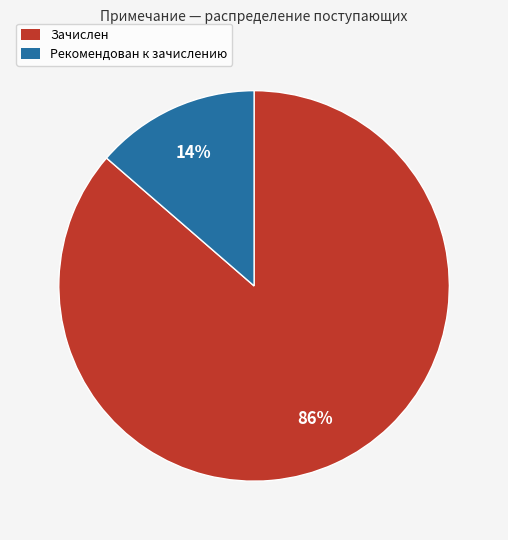

What percentage is the Зачислен slice, to the nearest percent?

86%